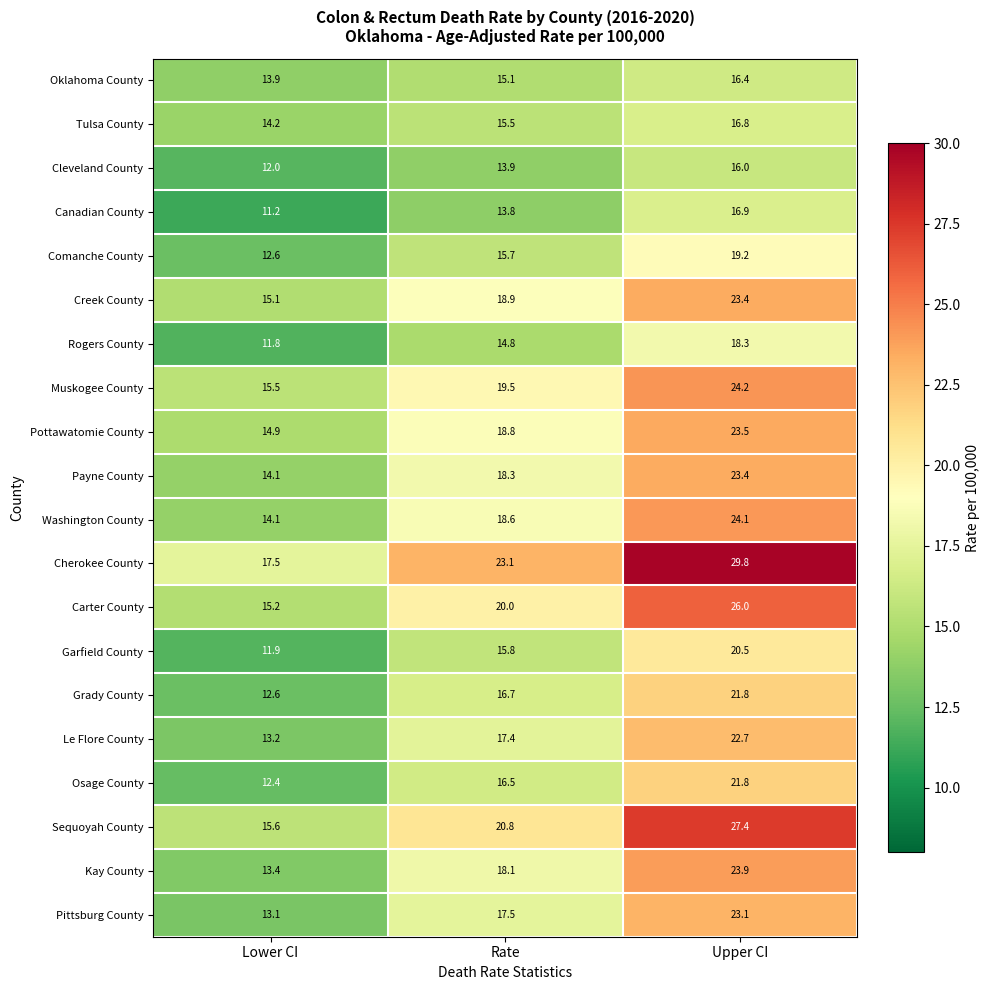

At which category is the sum across all series the highest?

Upper CI